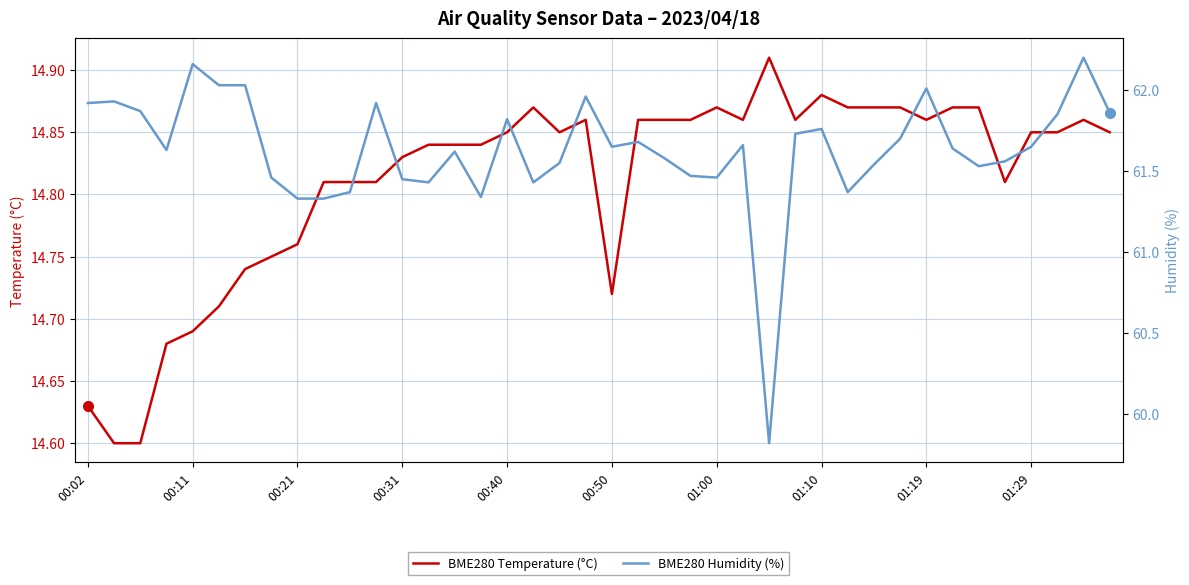

Reading left to right, what are all the values shown in this chart?

BME280 Temperature (°C): 14.6	14.6	14.6	14.7	14.7	14.7	14.7	14.8	14.8	14.8	14.8	14.8	14.8	14.8	14.8	14.8	14.8	14.9	14.8	14.9	14.7	14.9	14.9	14.9	14.9	14.9	14.9	14.9	14.9	14.9	14.9	14.9	14.9	14.9	14.9	14.8	14.8	14.8	14.9	14.8
BME280 Humidity (%): 61.9	61.9	61.9	61.6	62.2	62.0	62.0	61.5	61.3	61.3	61.4	61.9	61.5	61.4	61.6	61.3	61.8	61.4	61.5	62.0	61.6	61.7	61.6	61.5	61.5	61.7	59.8	61.7	61.8	61.4	61.5	61.7	62.0	61.6	61.5	61.6	61.6	61.9	62.2	61.9